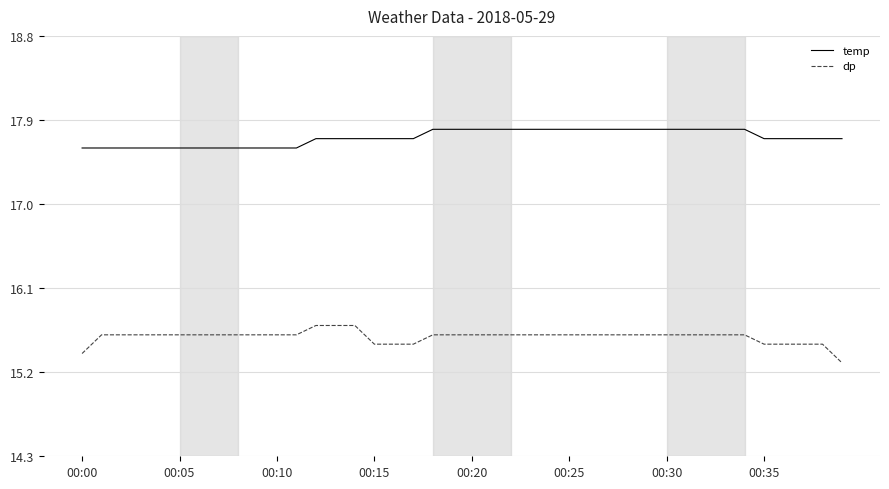

At how many categories does at least one series exceed 17?

40